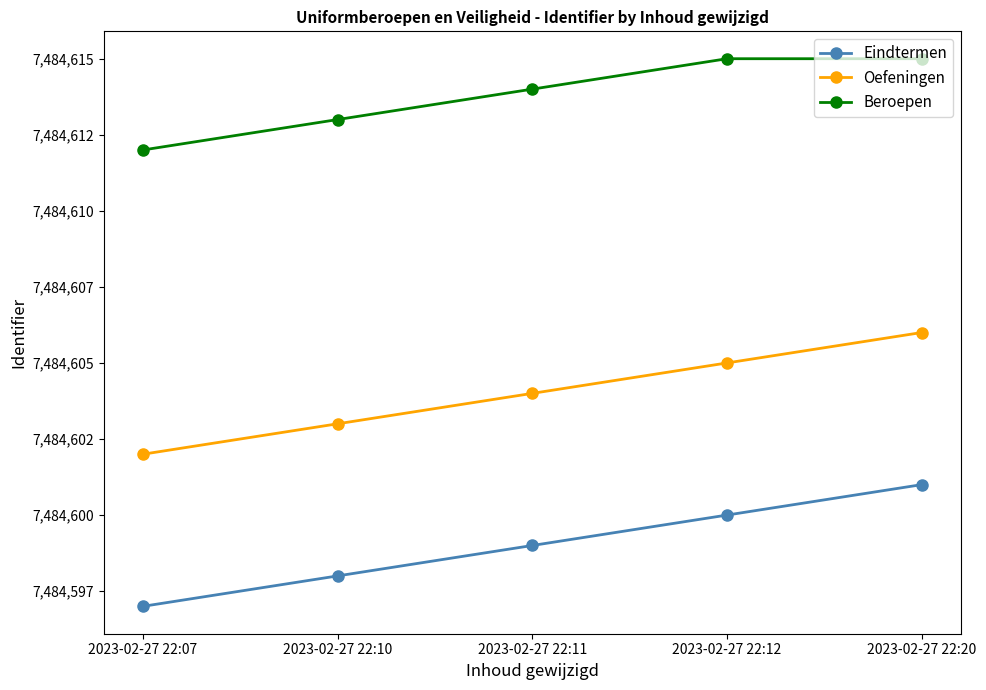

What is the difference between the second highest and second lowest values in the Oefeningen series?

2